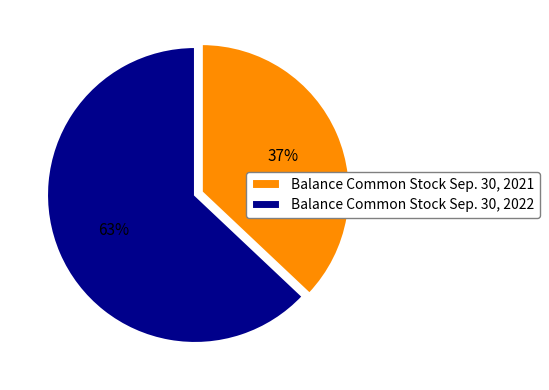

The Balance Common Stock Sep. 30, 2021 slice represents 42% of the pie. True or false?

False